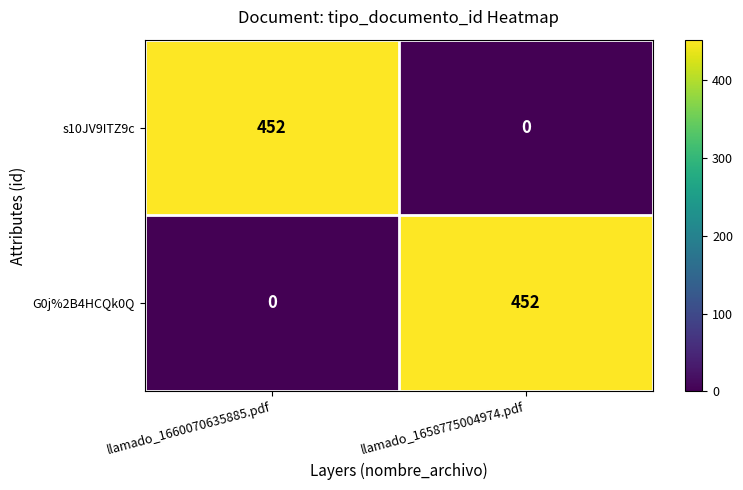

The value of s10JV9ITZ9c at llamado_1658775004974.pdf is 0. True or false?

True